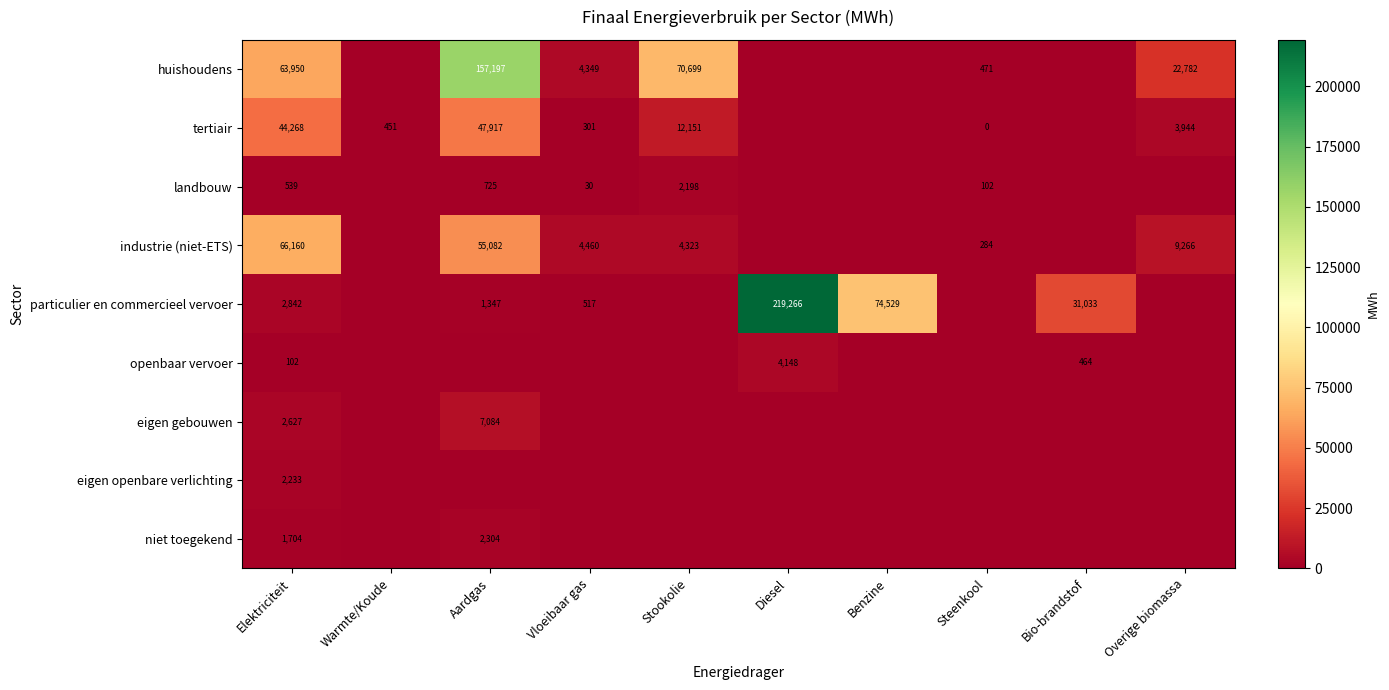

True or false: particulier en commercieel vervoer has a value of 857 at Vloeibaar gas.

False